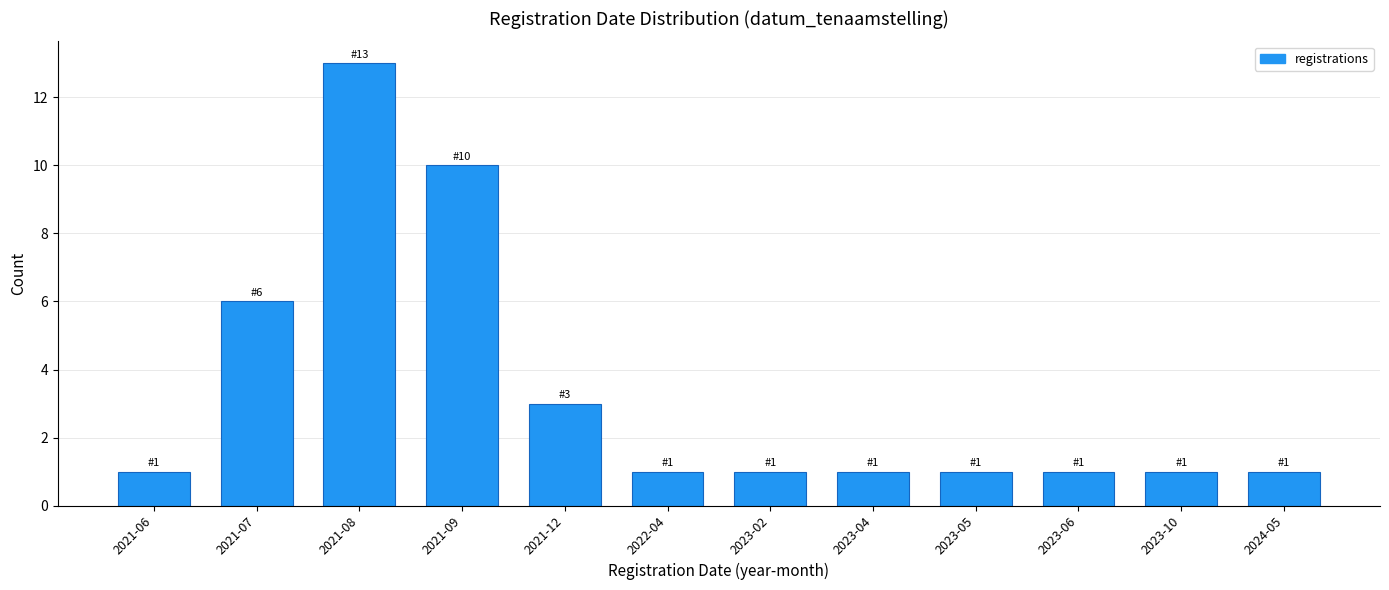

Reading left to right, extract all data points from this chart.

2021-06=1	2021-07=6	2021-08=13	2021-09=10	2021-12=3	2022-04=1	2023-02=1	2023-04=1	2023-05=1	2023-06=1	2023-10=1	2024-05=1